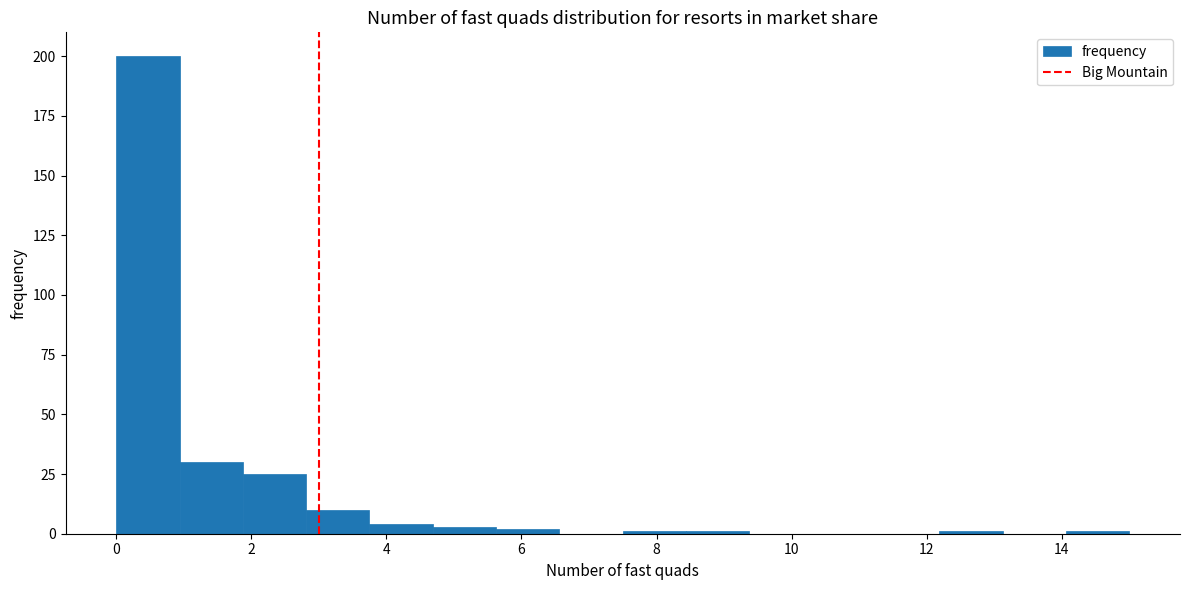

Reading left to right, transcribe this chart: for each bar, give the range it covers on the x-axis and its height. Neither the bar edges nor the heights are printed on the chart, so give them approximately, as read against the axes.

0.0 to 1.0: 200
1.0 to 1.8: 30
1.8 to 2.8: 25
2.8 to 3.8: 10
3.8 to 4.6: under 5
4.6 to 5.6: under 5
5.6 to 6.6: under 5
6.6 to 7.6: 0
7.6 to 8.4: under 5
8.4 to 9.4: under 5
9.4 to 10.4: 0
10.4 to 11.2: 0
11.2 to 12.2: 0
12.2 to 13.2: under 5
13.2 to 14.0: 0
14.0 to 15.0: under 5